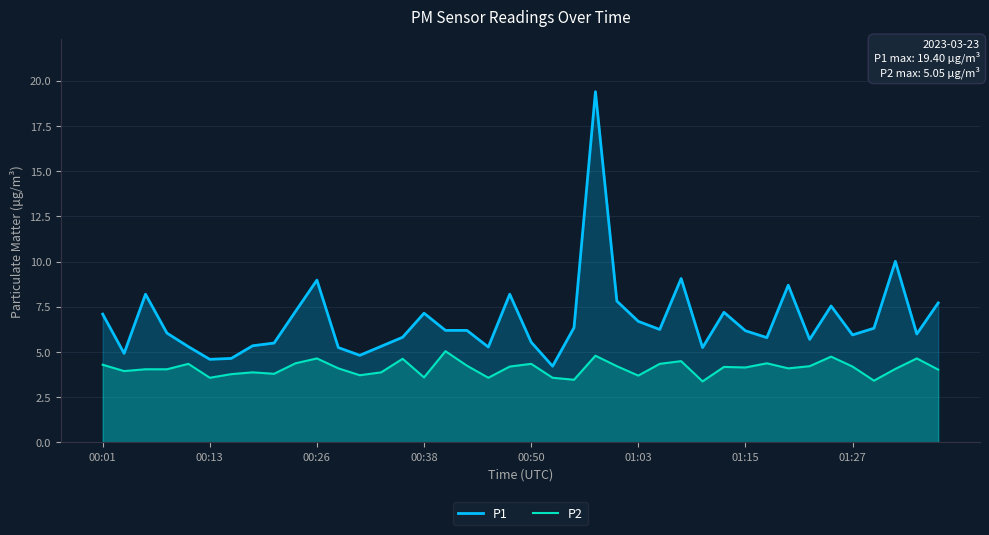

How many data points in P2 are above 4?

26